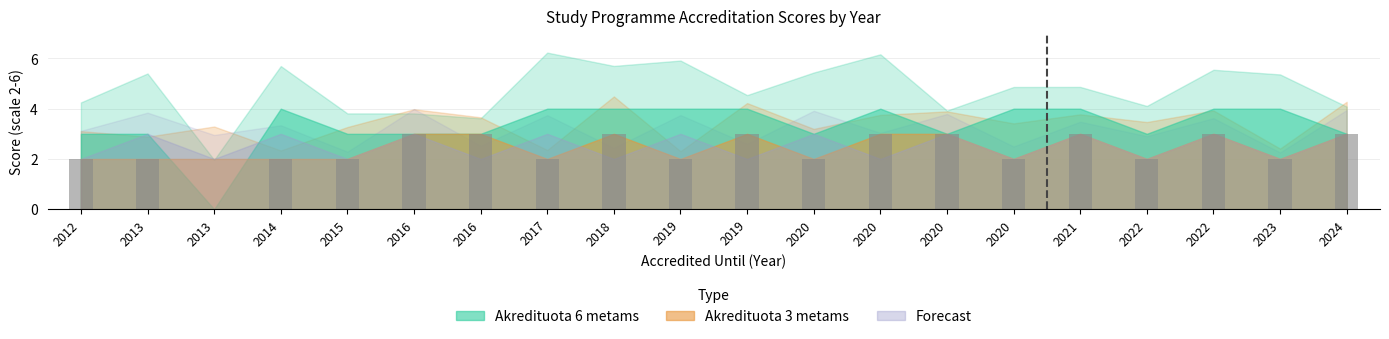

How many positive values are there?

19